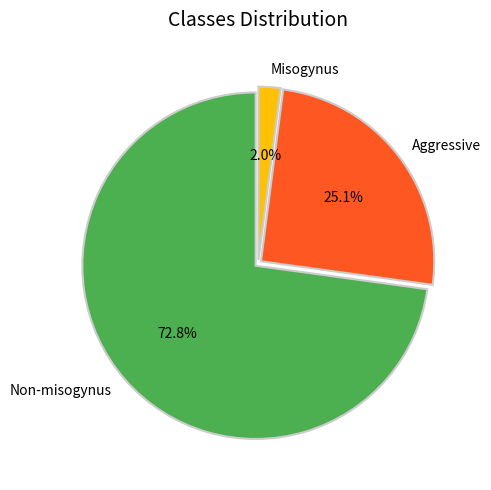

Which slice is the largest?

Non-misogynus